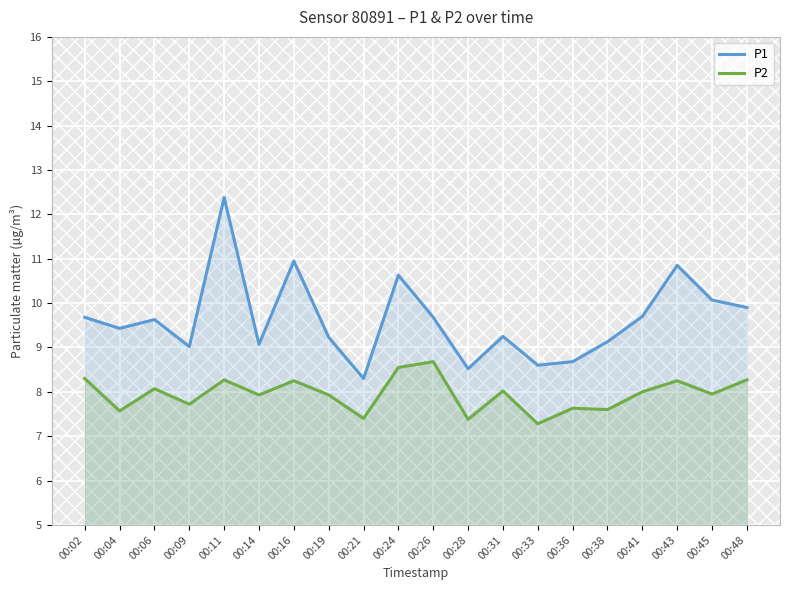

True or false: P2 has a value of 7.9 at 00:19.

True